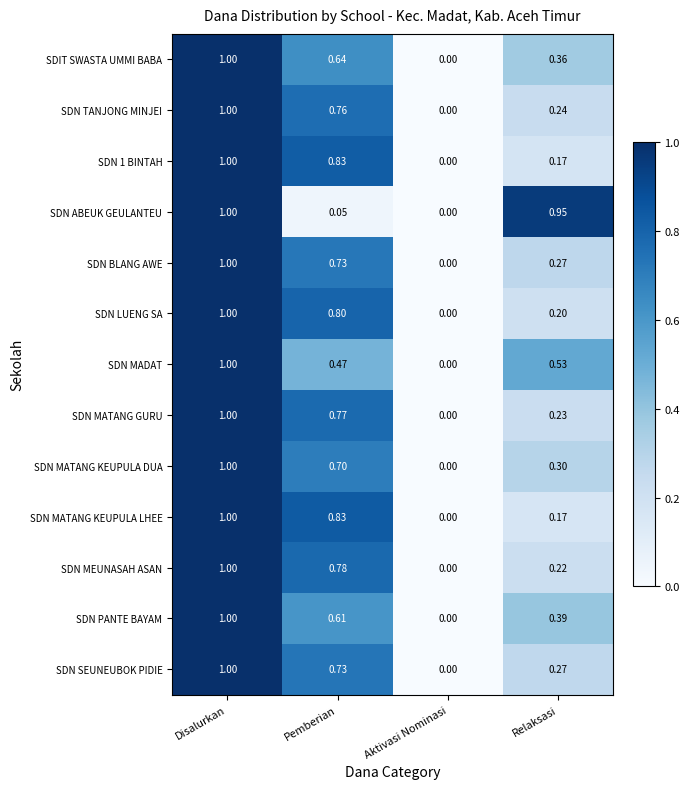

Is the value of SDN MADAT at Pemberian greater than the value of SDN LUENG SA at Pemberian?

No